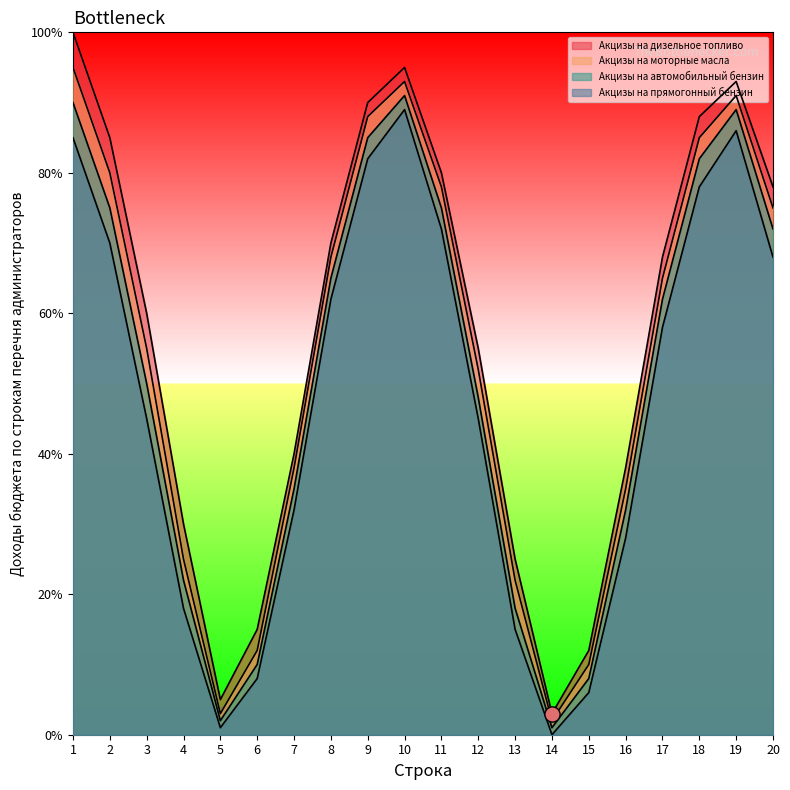

At which category is the sum across all series the highest?

1